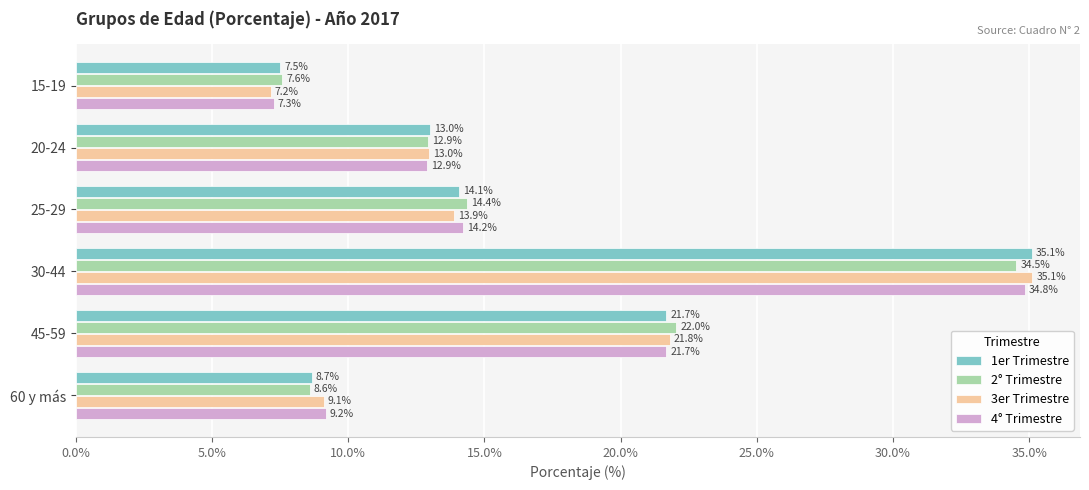

Where is 1er Trimestre nearest to the value 21?

45-59